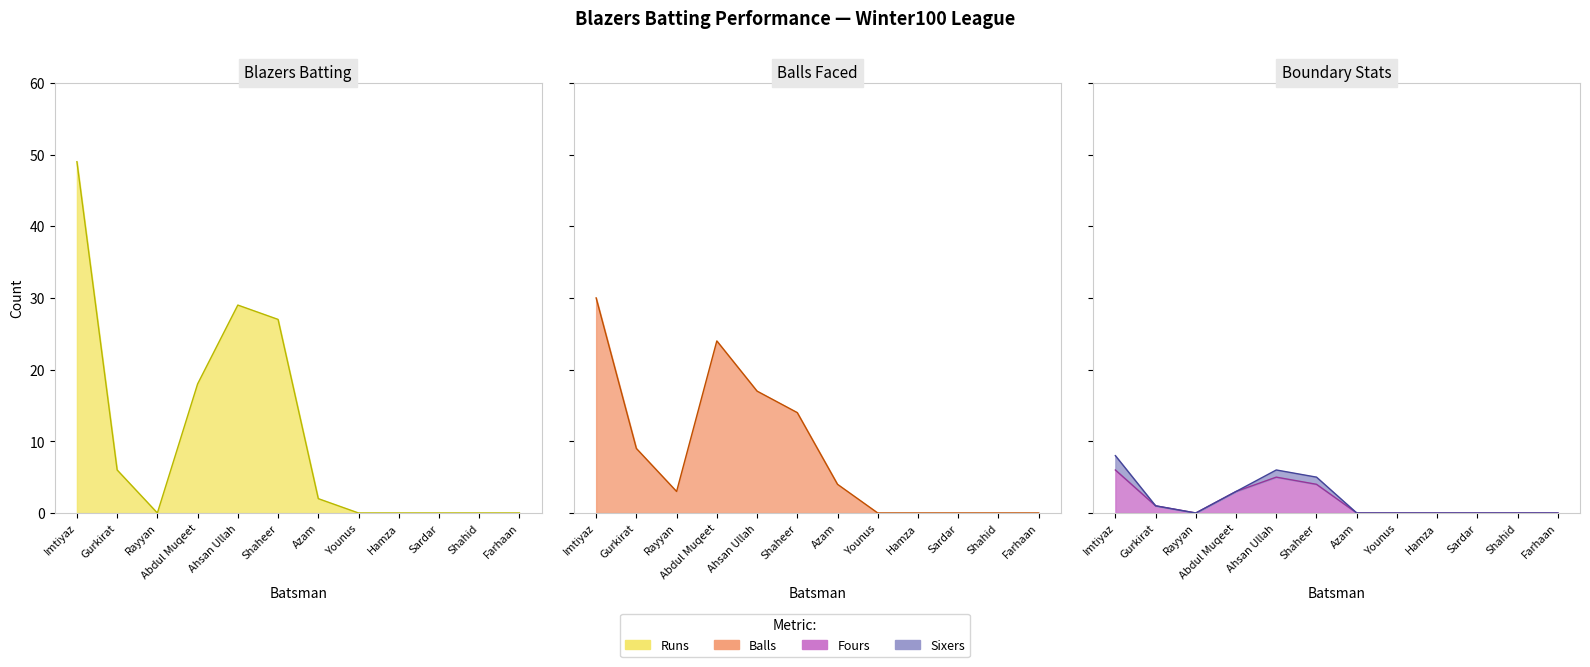

Which has a higher value, Shaheer or Ahsan Ullah?

Ahsan Ullah